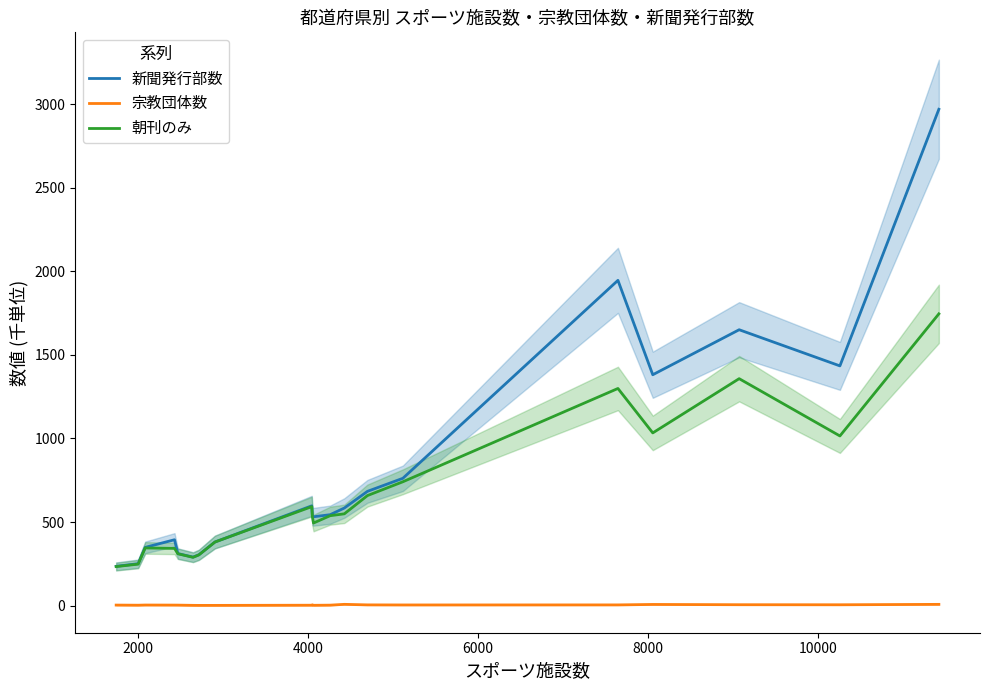

Reading left to right, extract all data points from this chart.

新聞発行部数: 235.5	251.2	348.8	394.5	311.8	290.7	304.7	381.0	597.4	534.7	531.9	544.2	584.1	683.8	761.8	1945.6	1381.1	1650.2	1434.1	2968.6
宗教団体数: 3.8	3.0	4.1	3.7	3.5	2.2	1.9	1.9	3.0	5.3	2.5	3.4	8.2	5.0	4.5	4.9	7.5	5.9	5.6	8.1
朝刊のみ: 233.9	248.7	345.4	342.7	310.6	289.3	303.9	380.8	592.5	531.7	494.4	538.3	549.4	658.5	741.1	1299.0	1033.3	1357.7	1015.1	1745.3